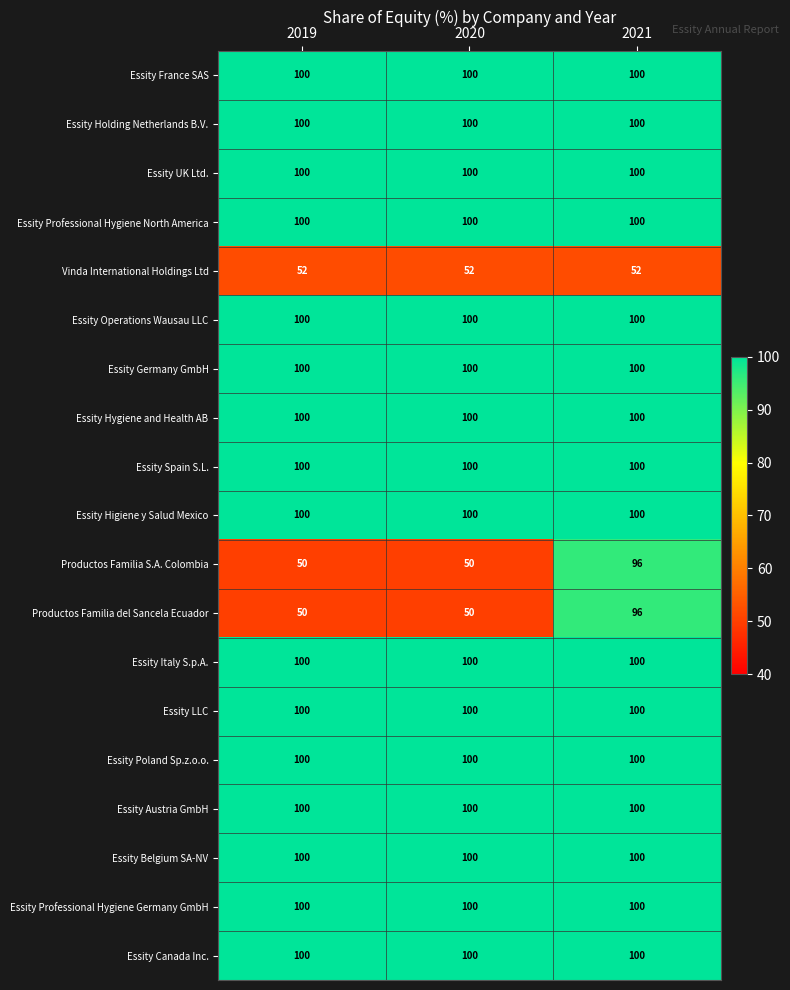

At which category is the sum across all series the highest?

2021